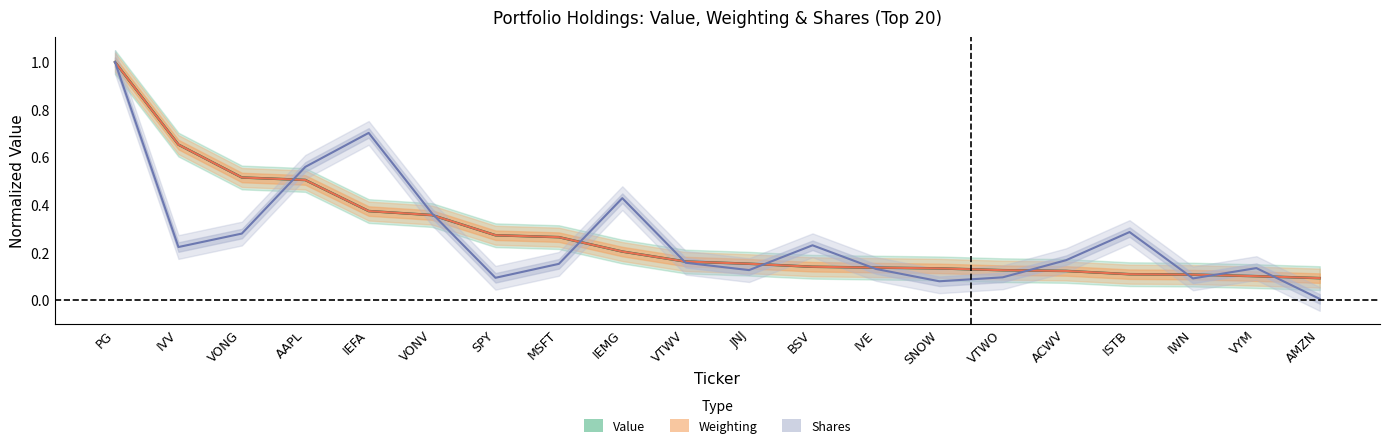

How many lines are shown in the chart?

3